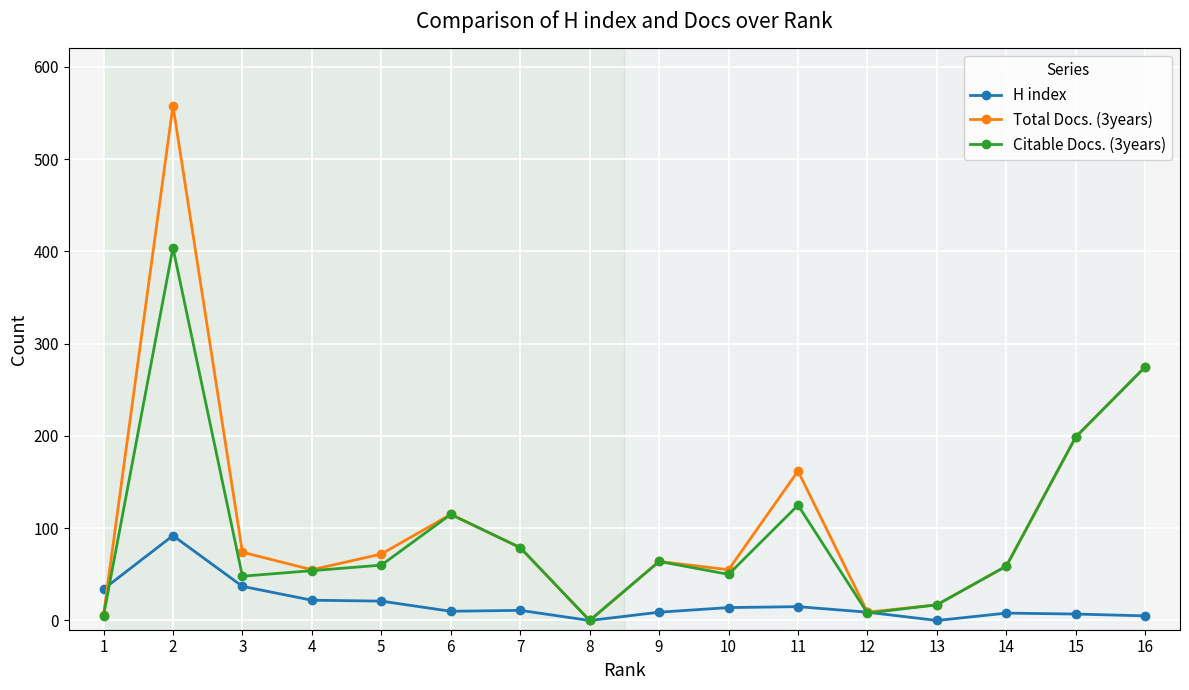

True or false: Citable Docs. (3years) has more than 1 interior local peaks.

True